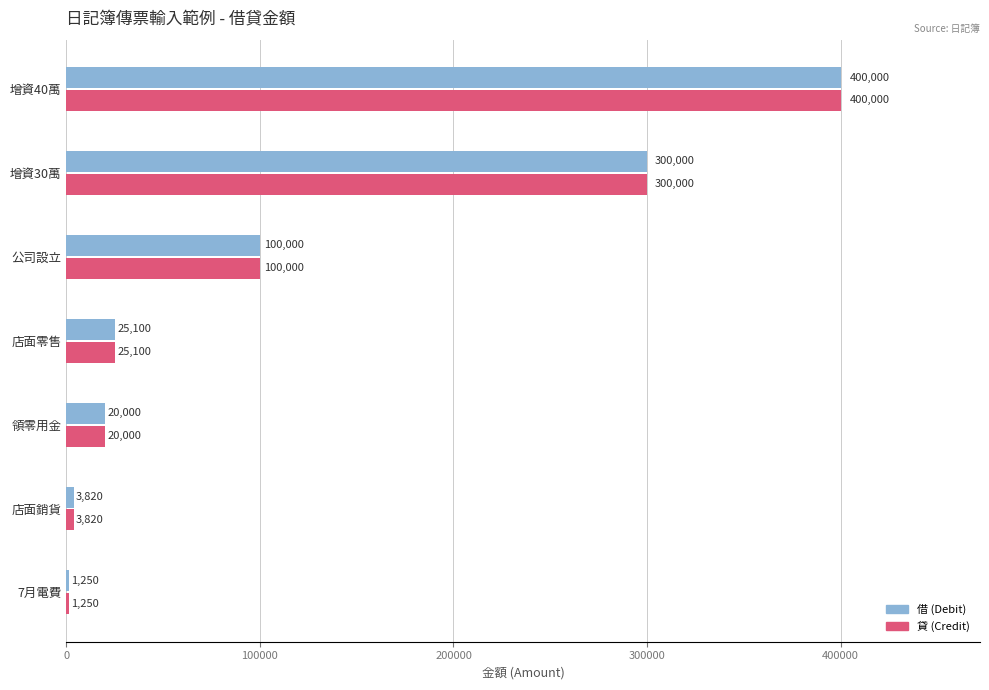

Which category has the highest value in the 借 (Debit) series?

增資40萬